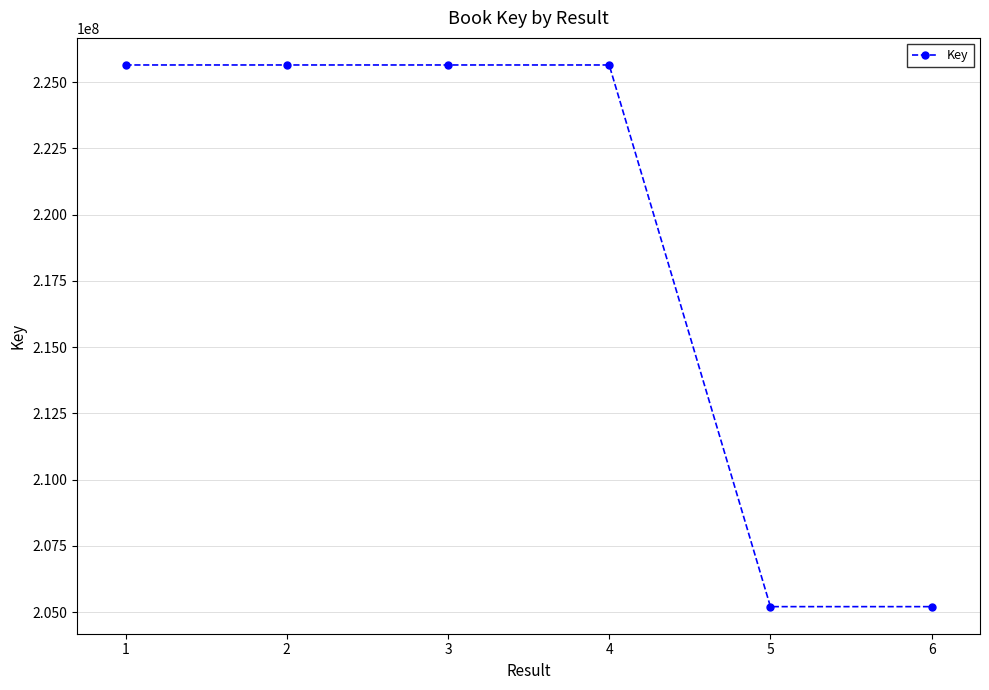

What is the value of the 3rd point from the left?

225645441